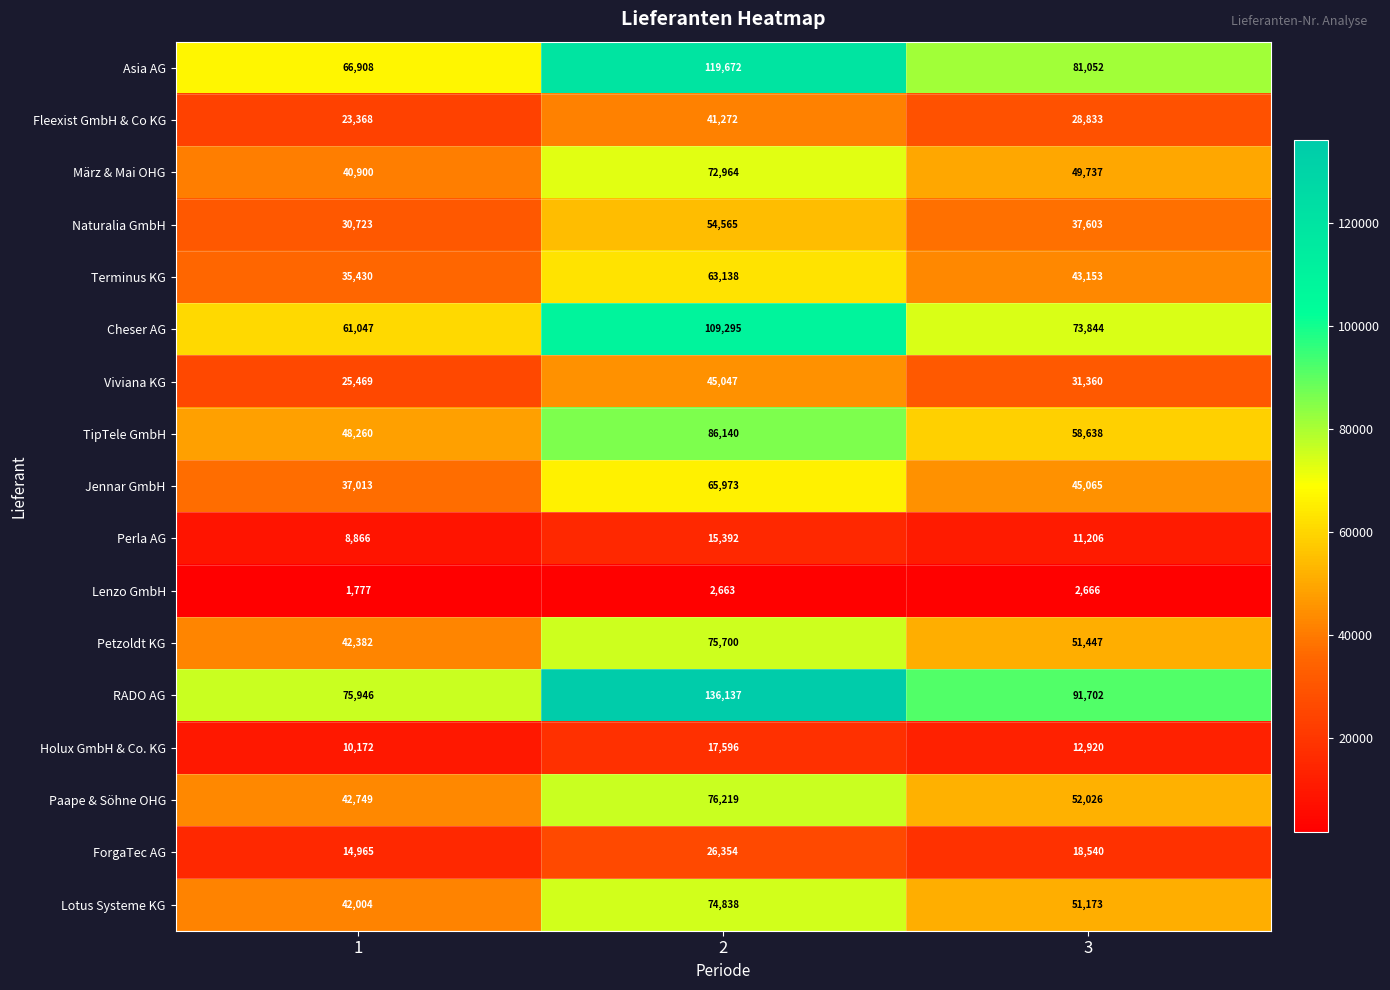

Is it true that Naturalia GmbH equals 50792 at 3?

False